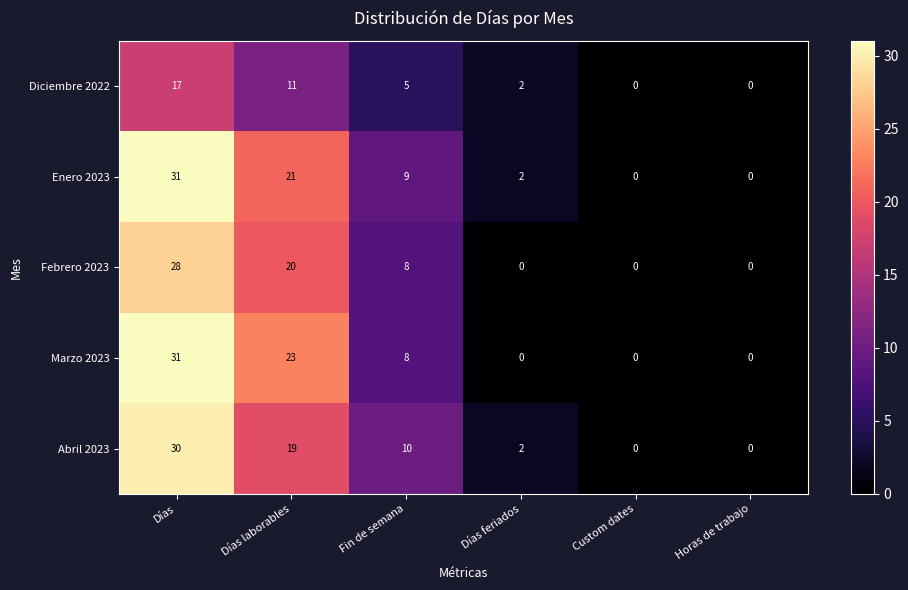

Which label corresponds to the largest value in the chart?

Días